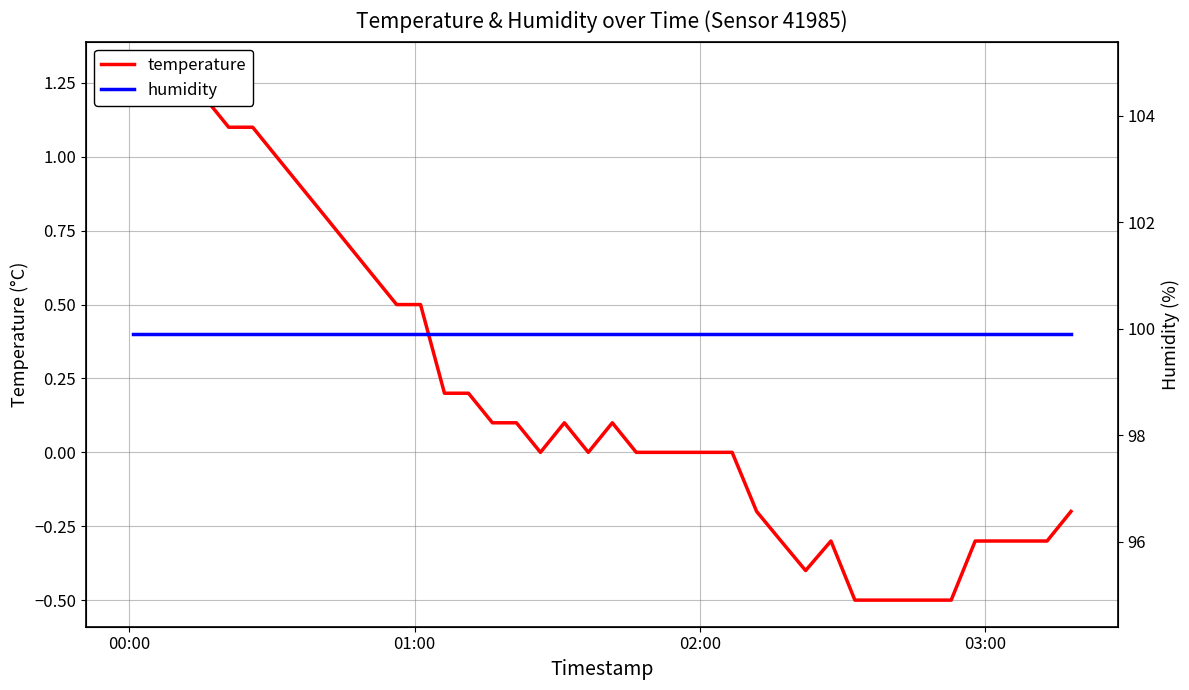

What is the label of the 40th point from the right?

00:00